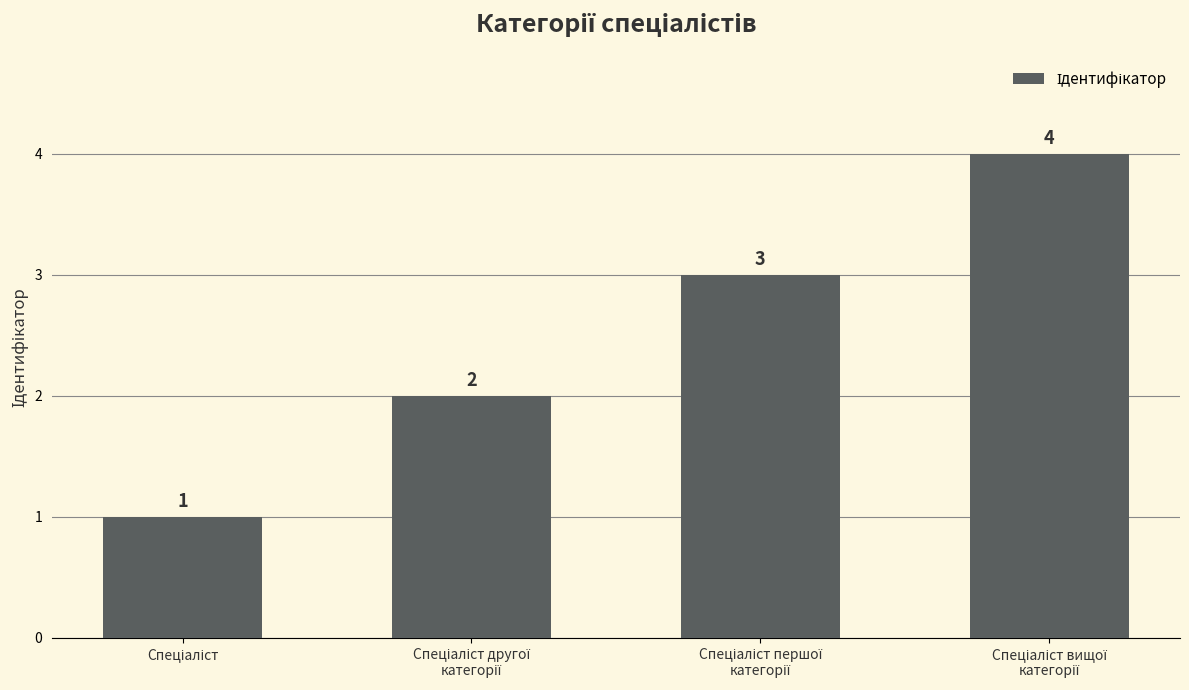

What is the difference between the second highest and second lowest values?

1